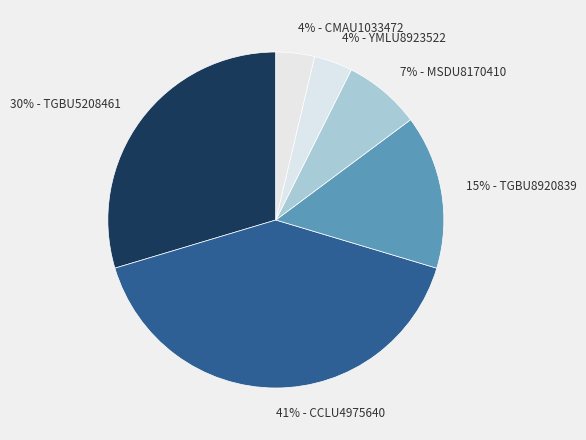

What percentage is the 4% - CMAU1033472 slice, to the nearest percent?

4%